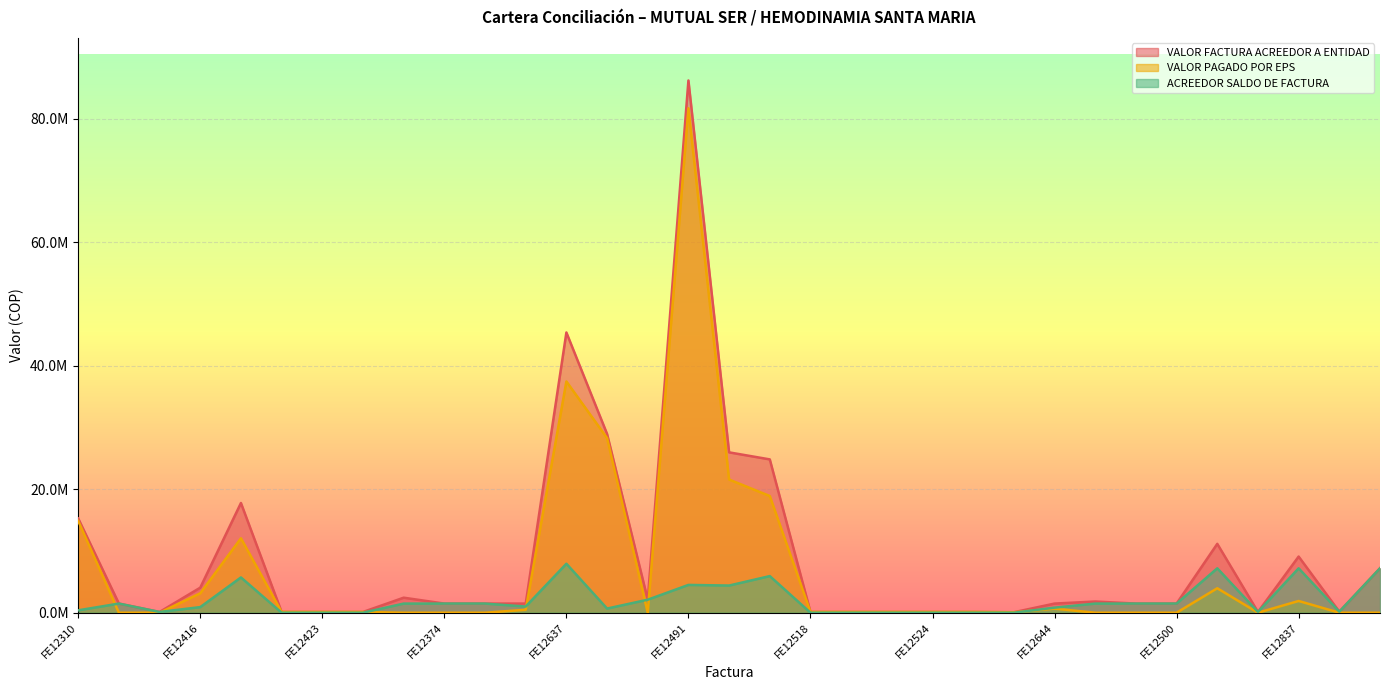

Where is ACREEDOR SALDO DE FACTURA nearest to the value 3964528?

FE12495